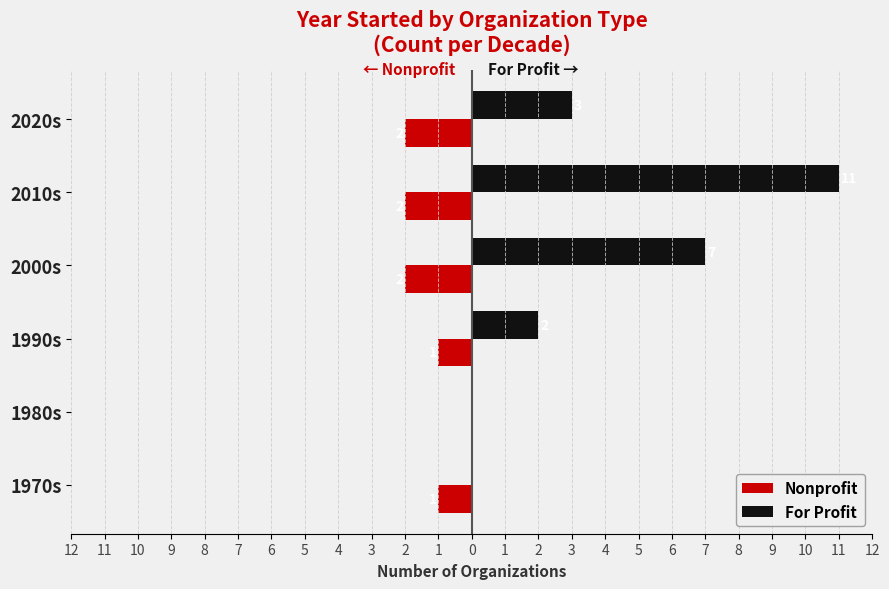

What are all the series names shown in the legend?

Nonprofit, For Profit